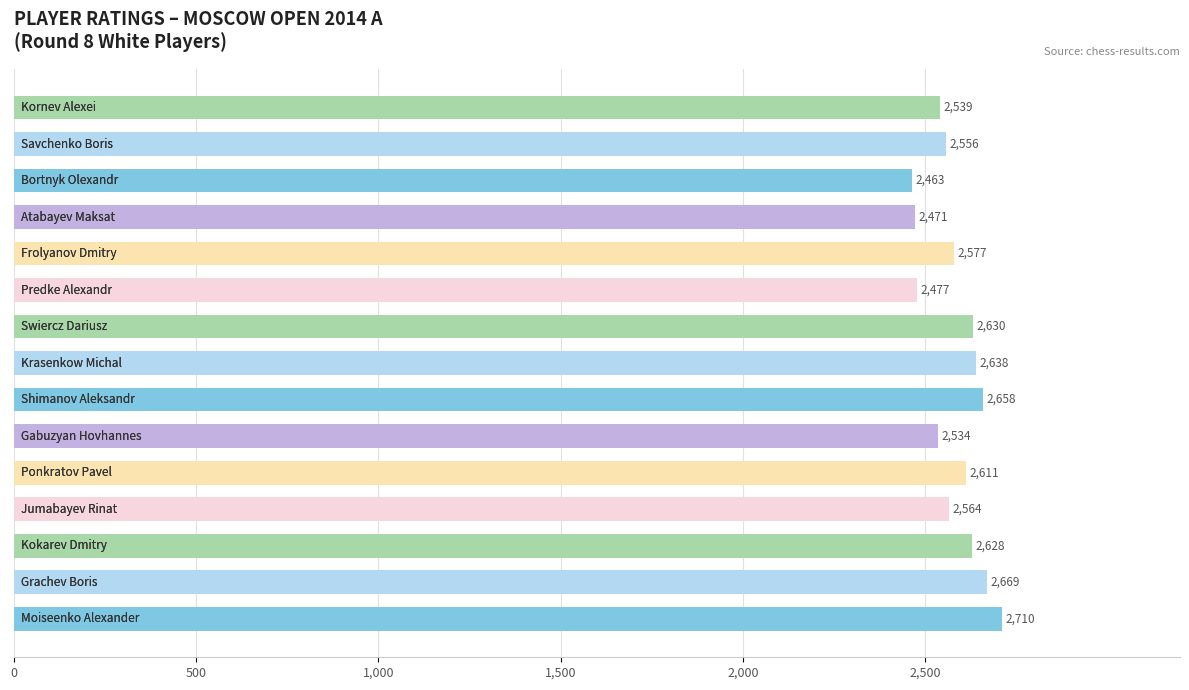

What is the minimum value shown in the chart?

2463